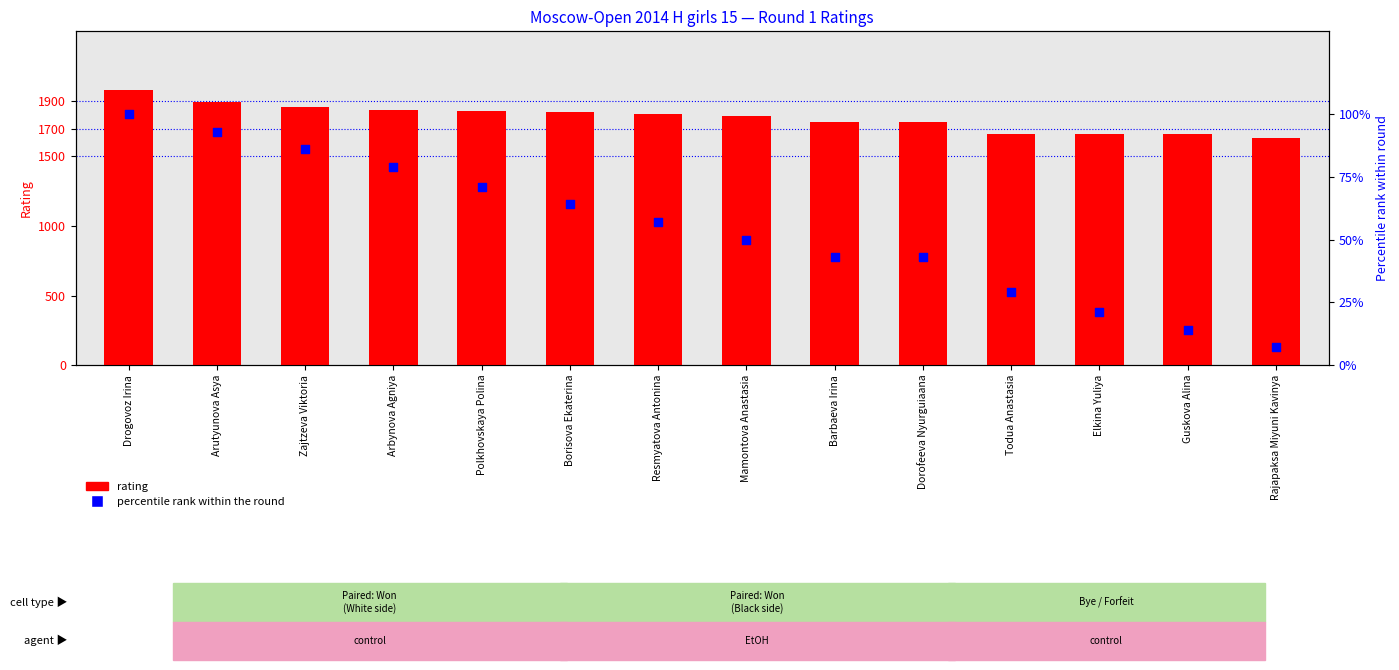

At how many categories does at least one series exceed 1323?

14